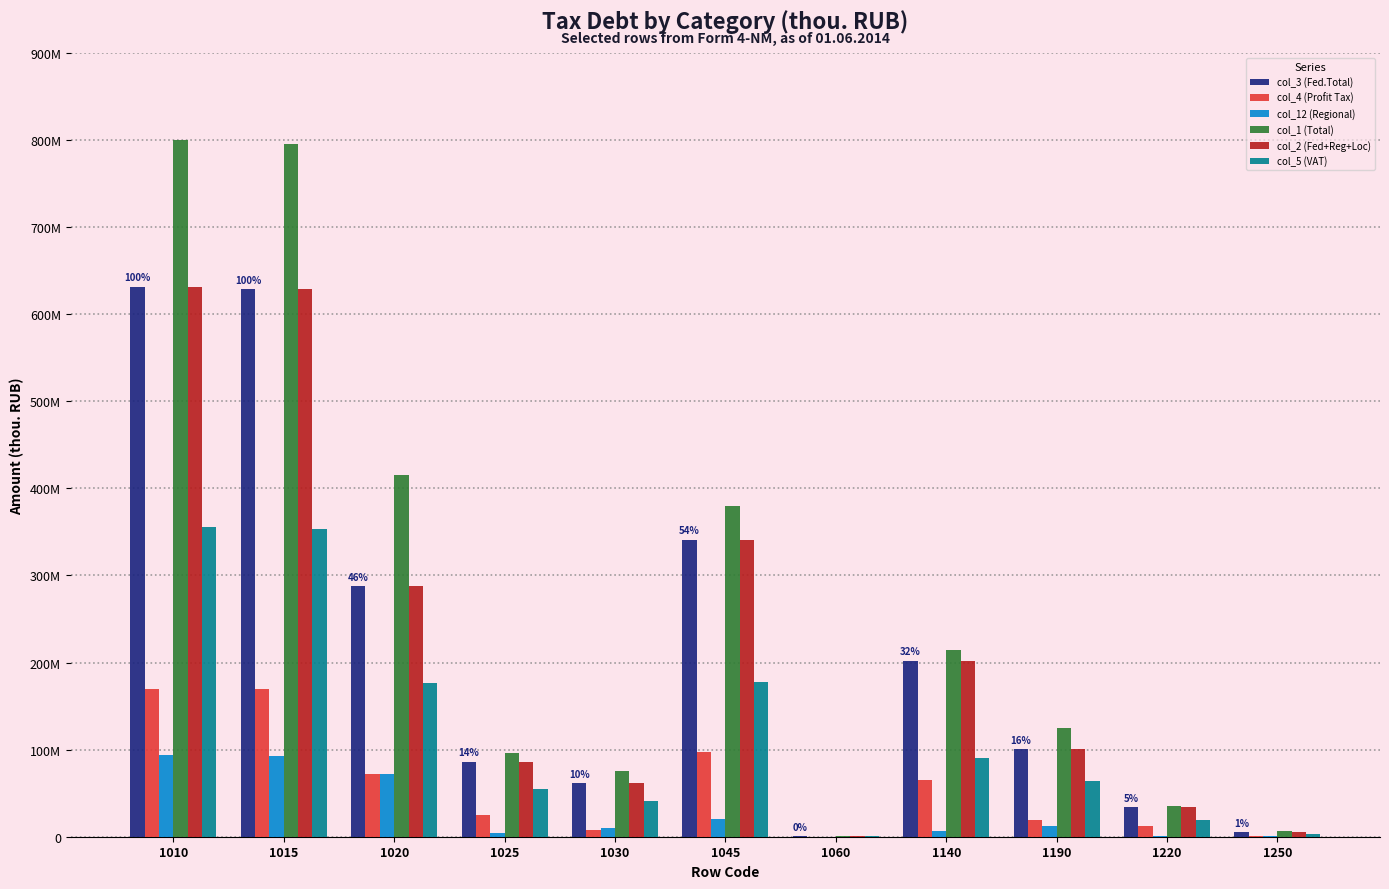

Does the chart contain stacked bars?

No